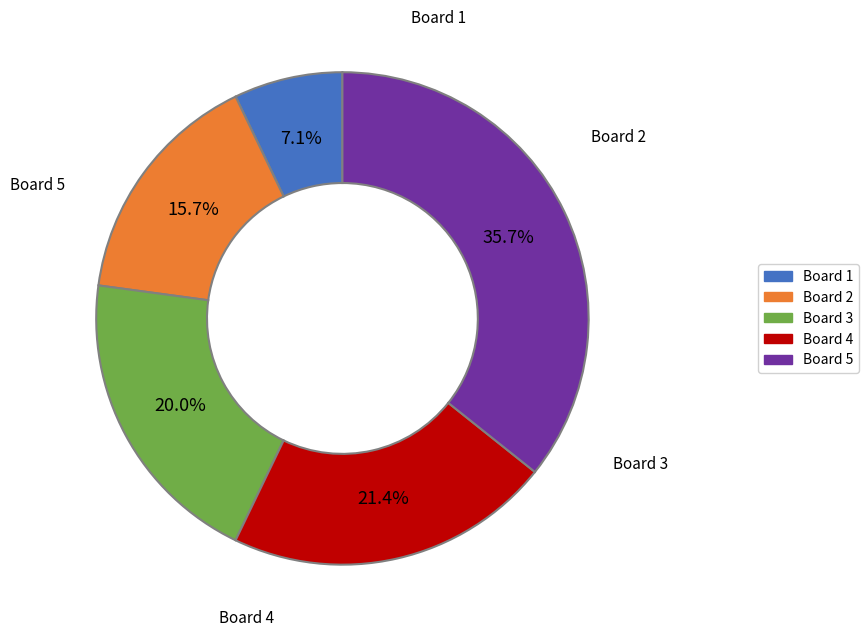

Does any single category account for the majority?

No